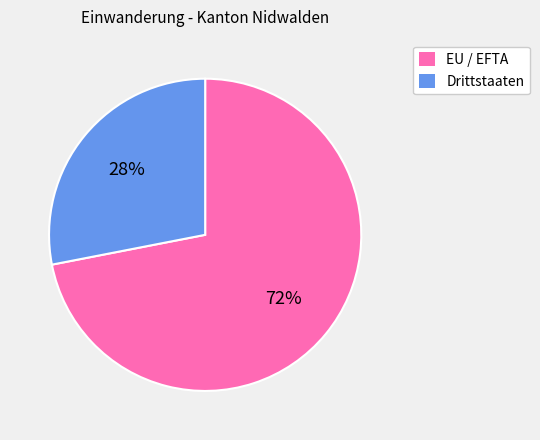

Approximately how many times larger is the value at Drittstaaten compared to EU / EFTA?

0.4